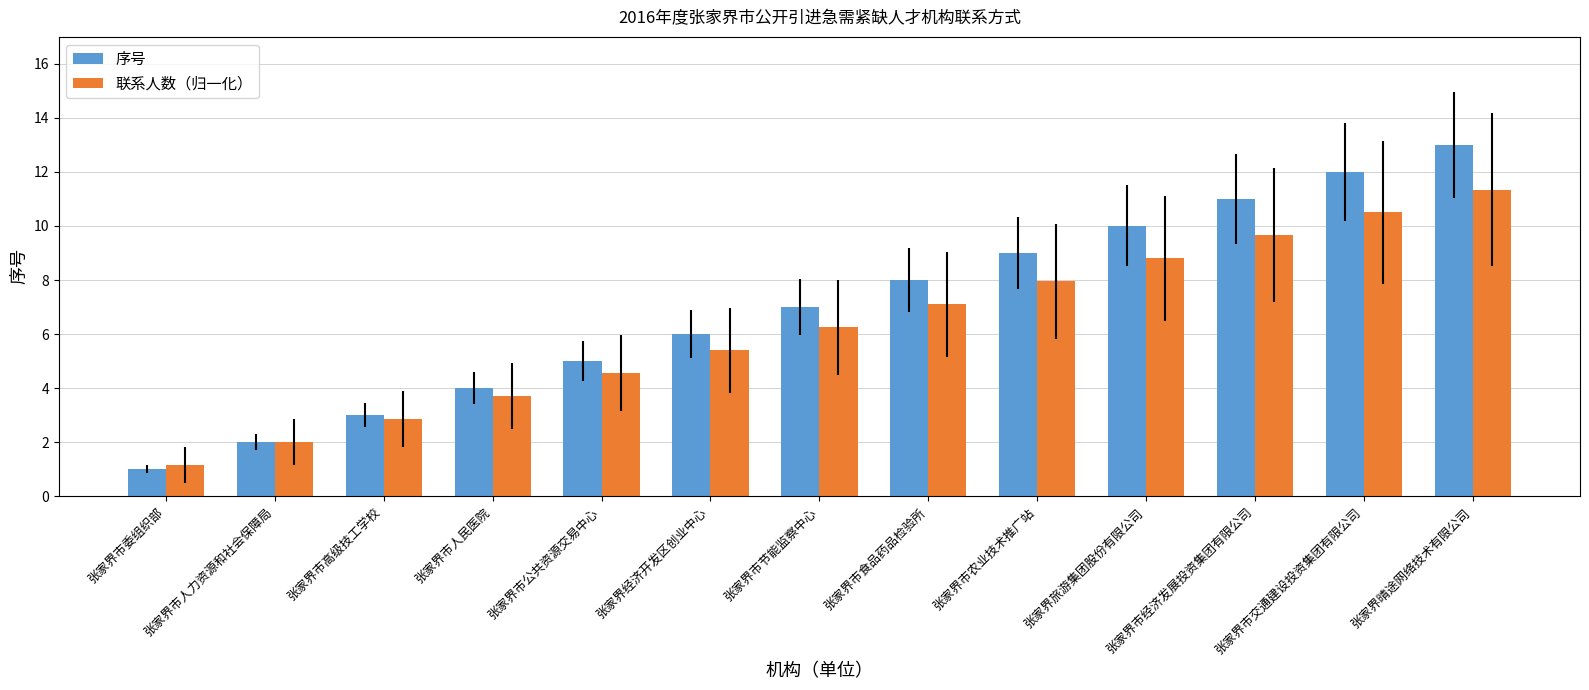

Which series has the largest range (max minus min)?

序号